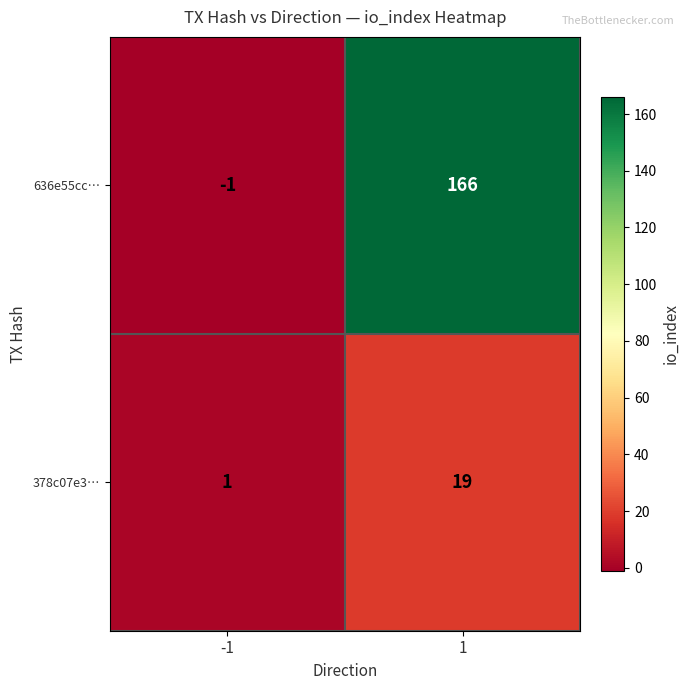

Which series has the widest spread of values?

636e55cc…